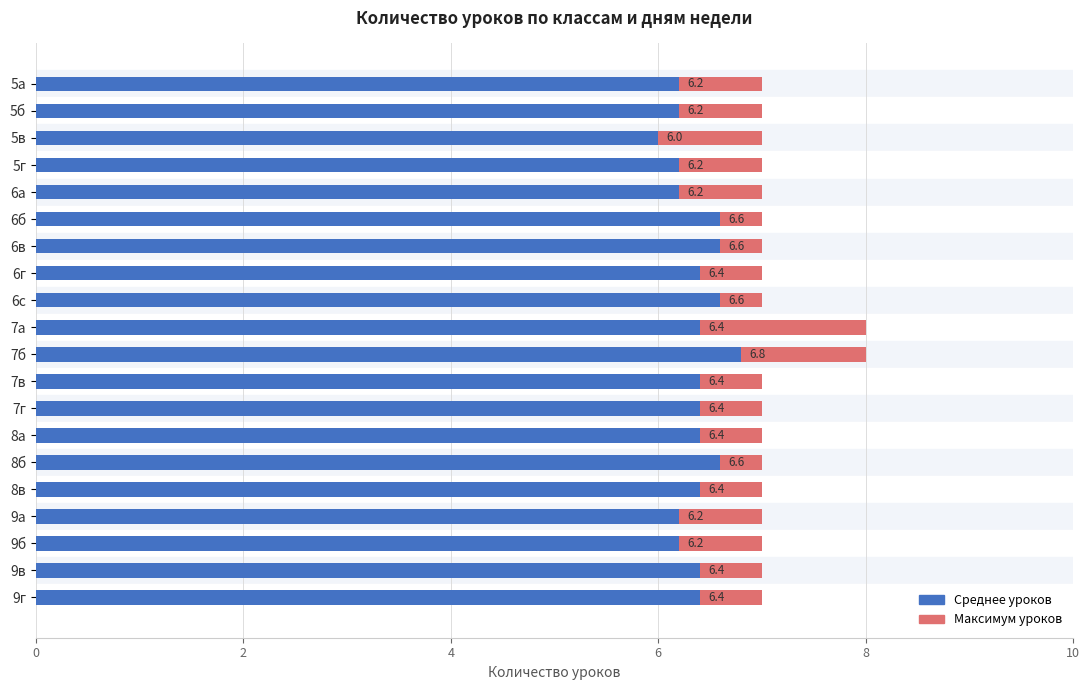

What is the approximate value at 8в?

6.4